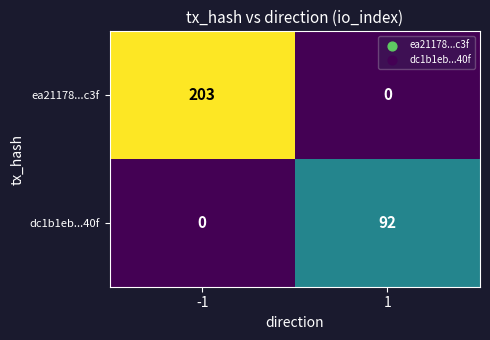

What is the spread (max minus min) of values at 1?

92